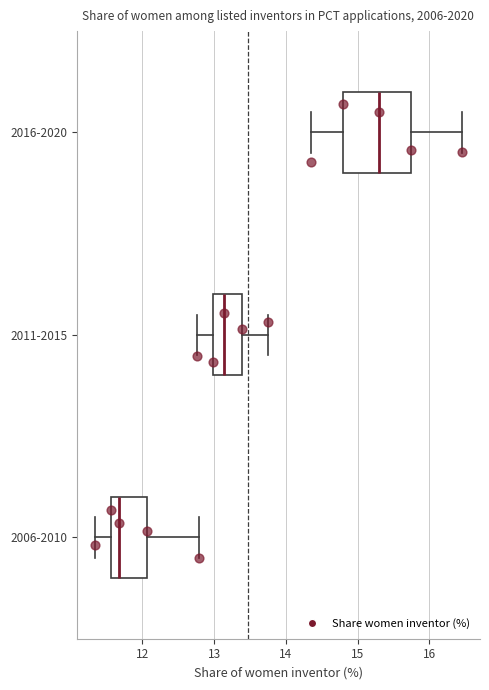

Which box is the widest, from its left edge to its right edge?

2016-2020